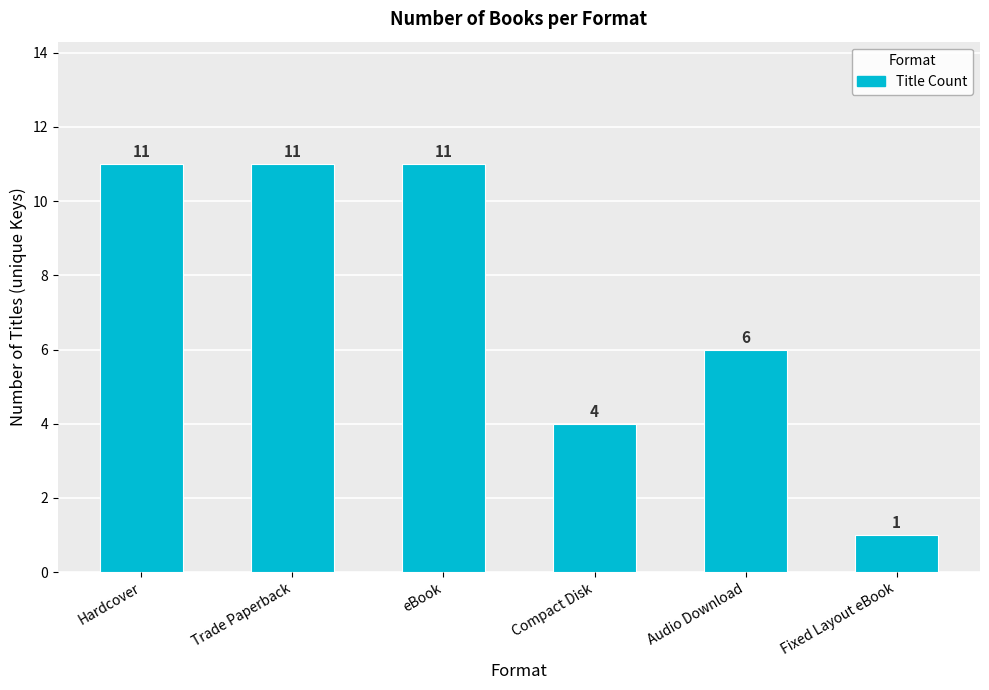

How many values are between 4 and 11?

5